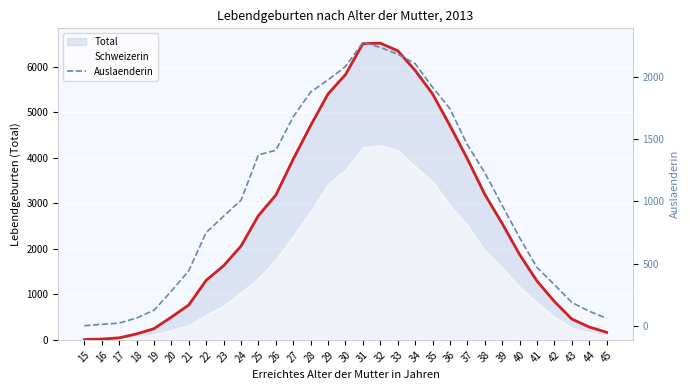

List the labels in order of value, smallest first.

15, 16, 17, 45, 18, 44, 19, 43, 20, 42, 21, 41, 40, 22, 23, 39, 24, 38, 25, 26, 37, 27, 36, 28, 35, 29, 30, 34, 33, 32, 31